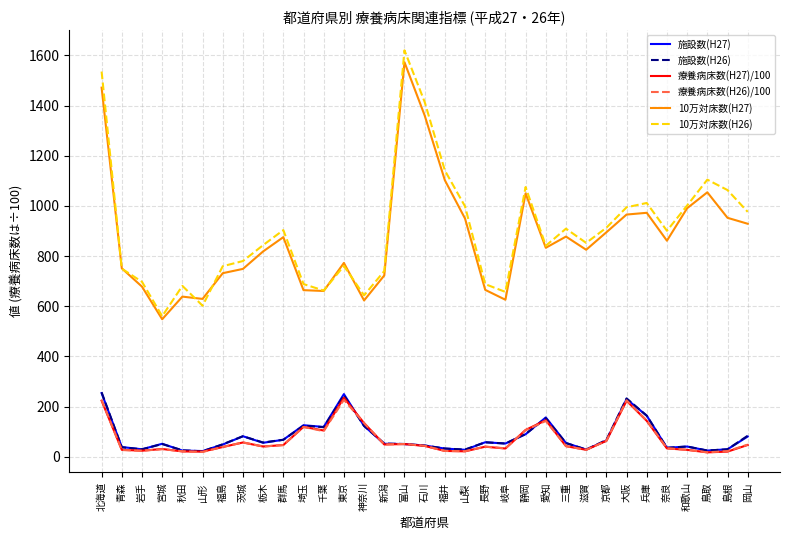

True or false: 10万対床数(H26) has more than 1 interior local peaks.

True